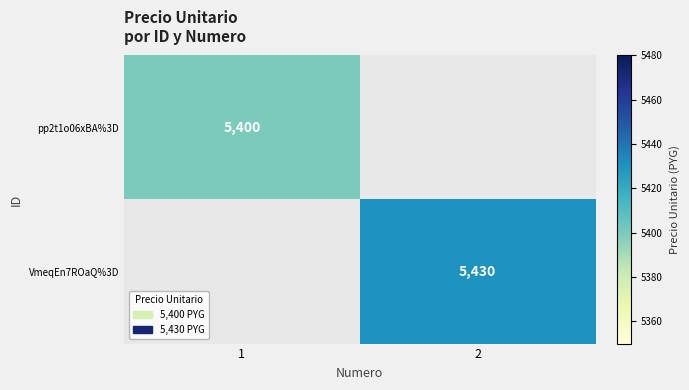

Is it true that pp2t1o06xBA%3D equals 5400 at 1?

True